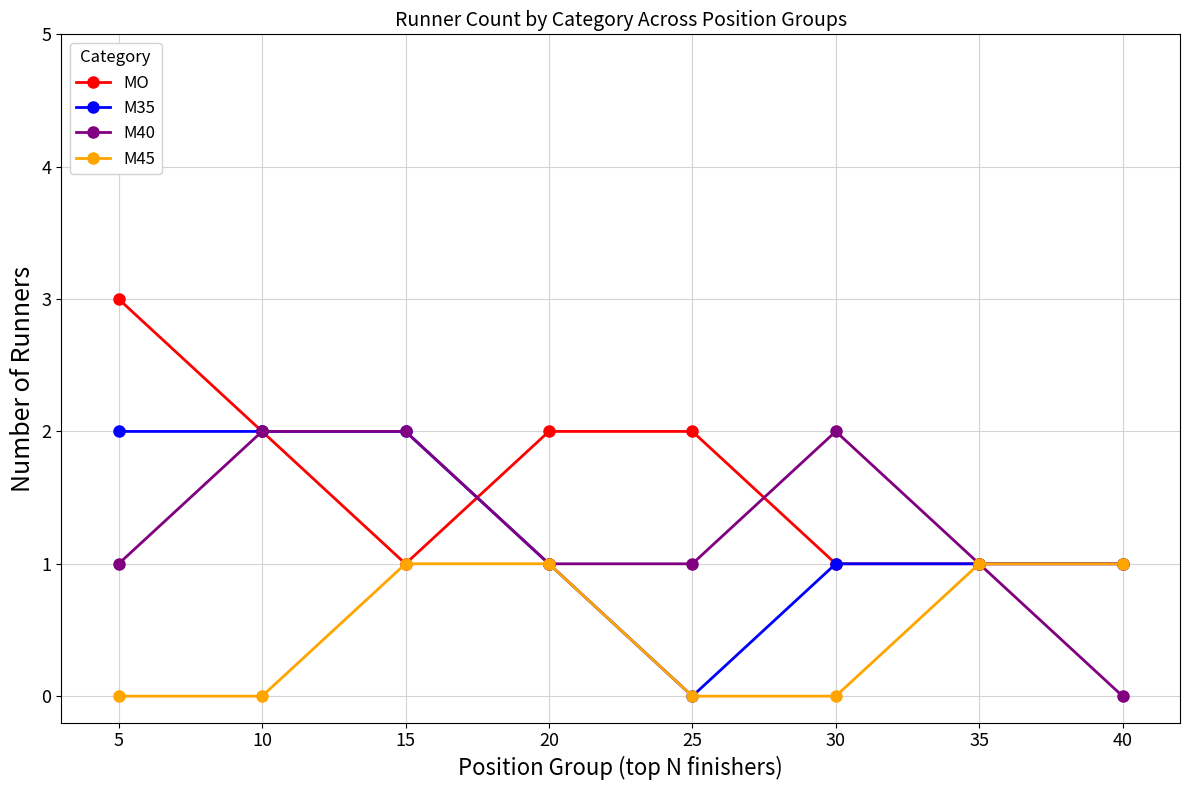

What is the value of the MO point at the 5th from the left?

2